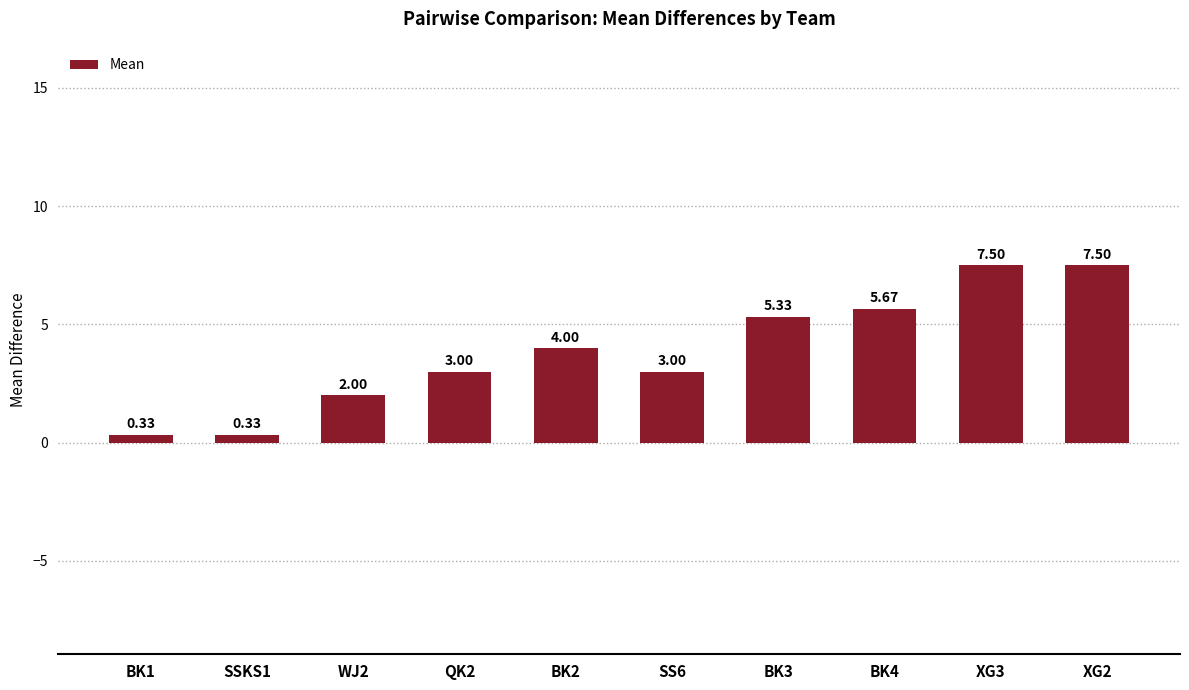

How many series are shown in this chart?

1